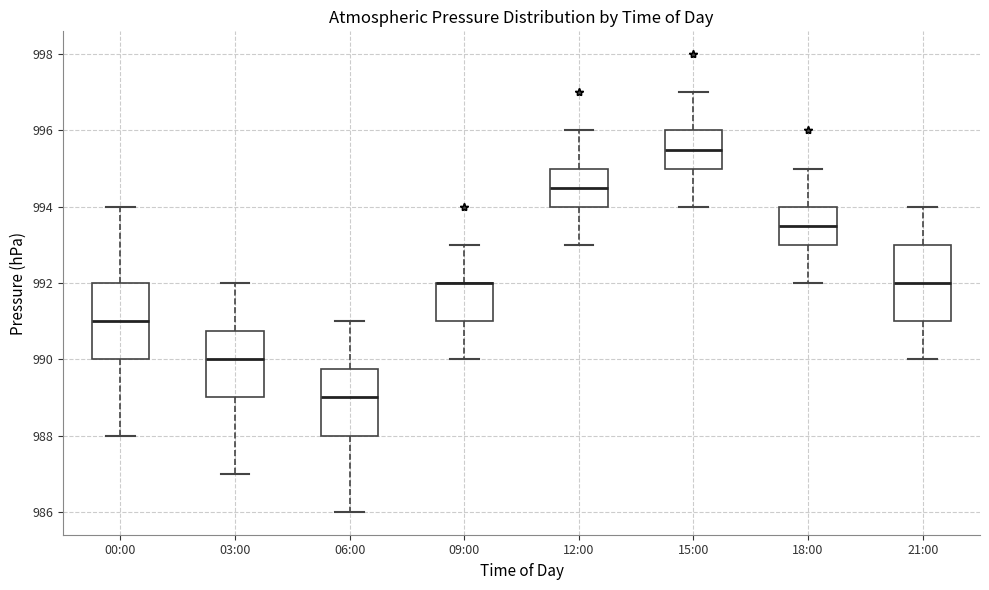

Reading left to right, transcribe this box plot: for each box, give where its median line is, the range the box spans, and where its two whiskers end, as read against the y-axis. The values are not printed on the chart, so give them approximately, as read against the axis.

00:00: median 991.0, box 990.0 to 992.0, whiskers 988.0 to 994.0
03:00: median 990.0, box 989.0 to 990.8, whiskers 987.0 to 992.0
06:00: median 989.0, box 988.0 to 989.8, whiskers 986.0 to 991.0
09:00: median 992.0 (drawn on the box's upper edge), box 991.0 to 992.0, whiskers 990.0 to 993.0
12:00: median 994.6, box 994.0 to 995.0, whiskers 993.0 to 996.0
15:00: median 995.6, box 995.0 to 996.0, whiskers 994.0 to 997.0
18:00: median 993.6, box 993.0 to 994.0, whiskers 992.0 to 995.0
21:00: median 992.0, box 991.0 to 993.0, whiskers 990.0 to 994.0